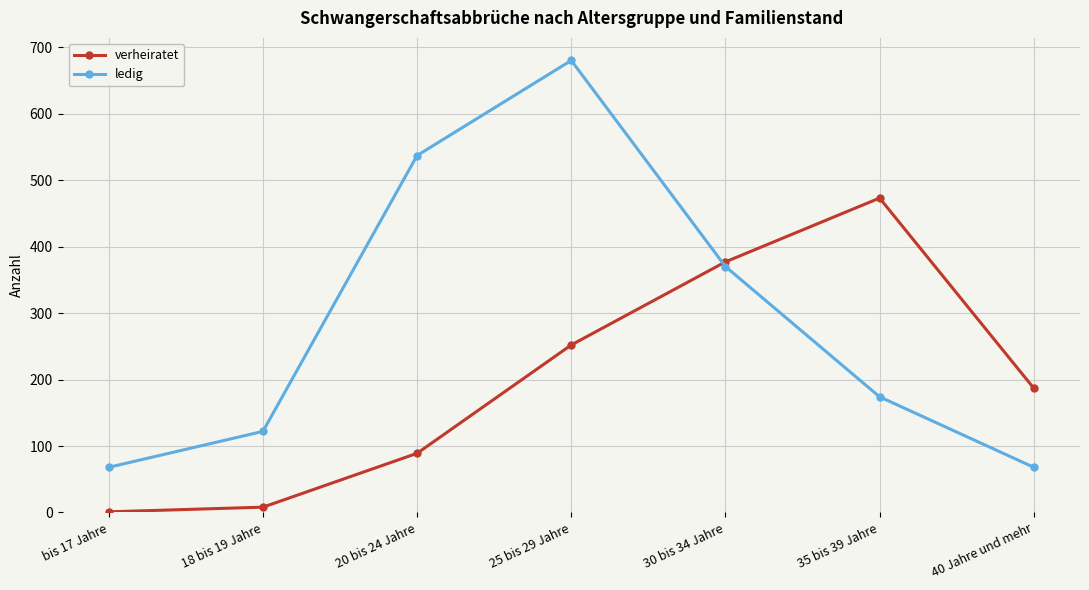

How many intersections are there between verheiratet and ledig?

1